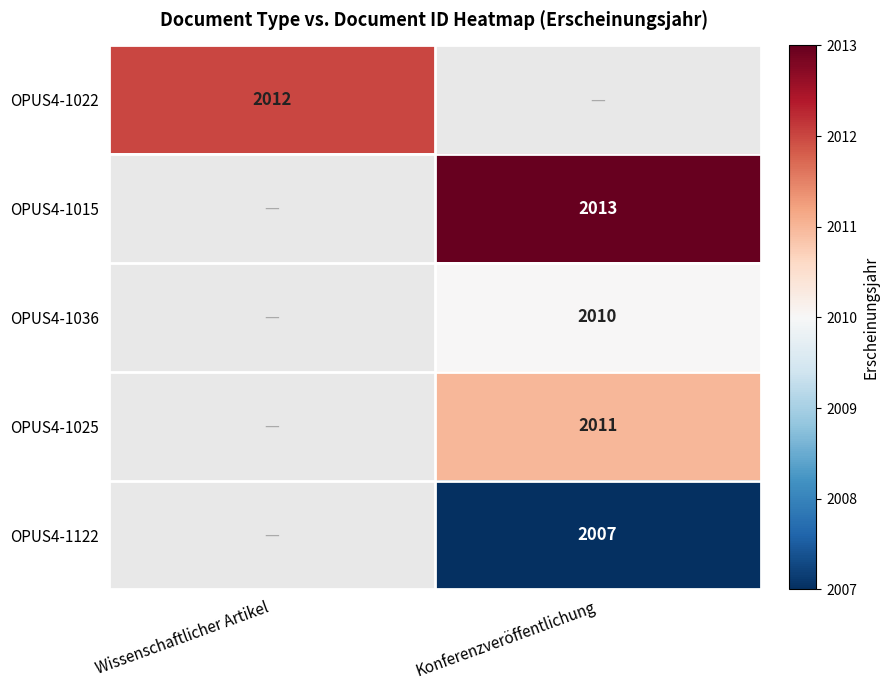

The OPUS4-1122 series shows 2007 at Konferenzveröffentlichung. True or false?

True